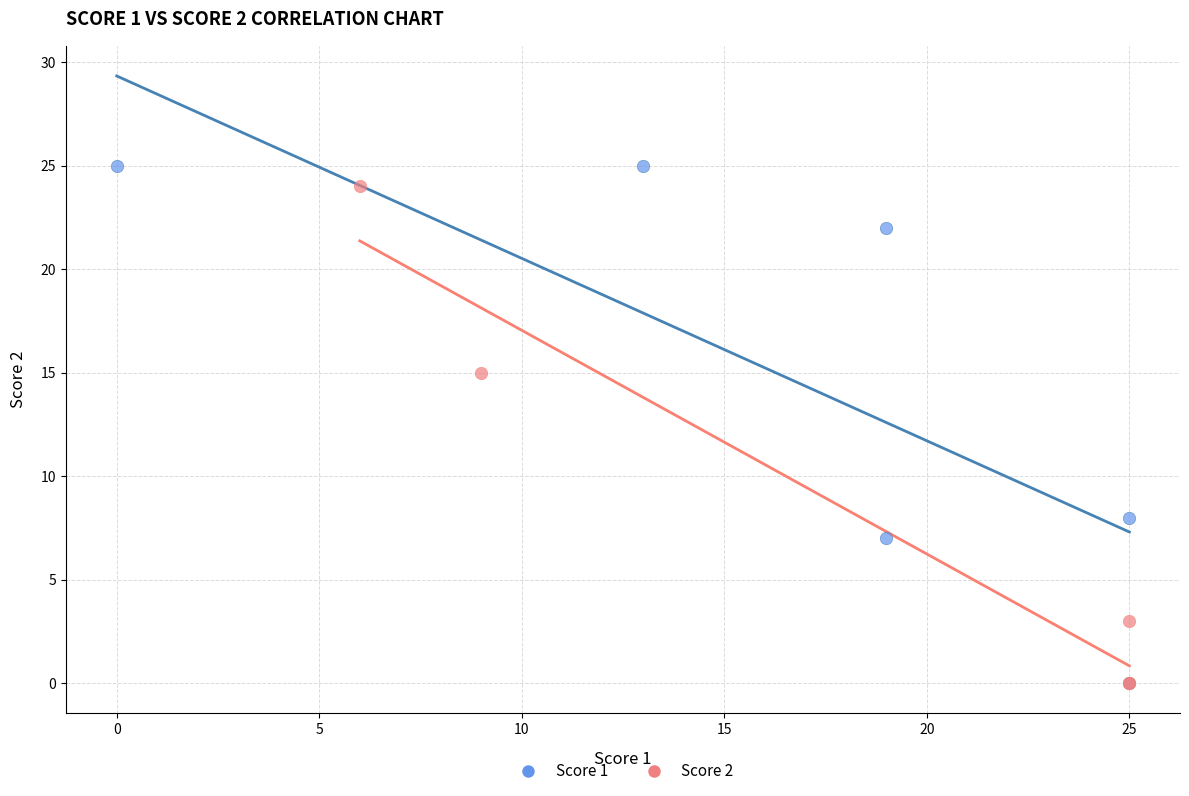

What are all the series names shown in the legend?

Score 1, Score 2